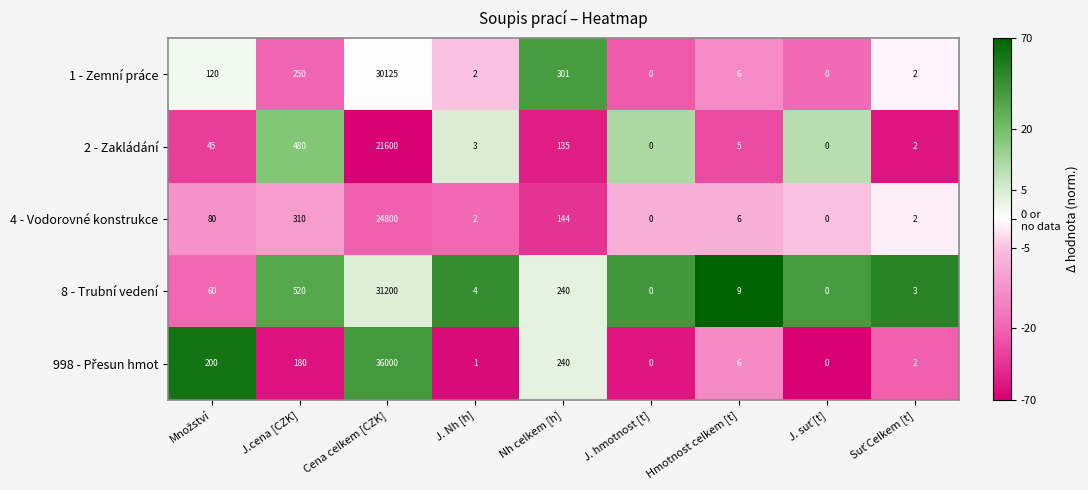

At which category is the sum across all series the highest?

Cena celkem [CZK]